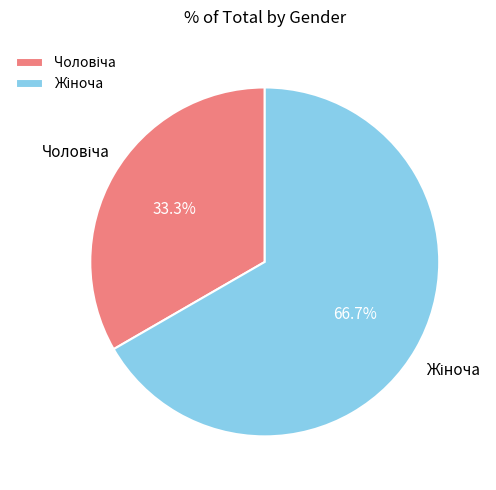

Does any single category account for the majority?

Yes